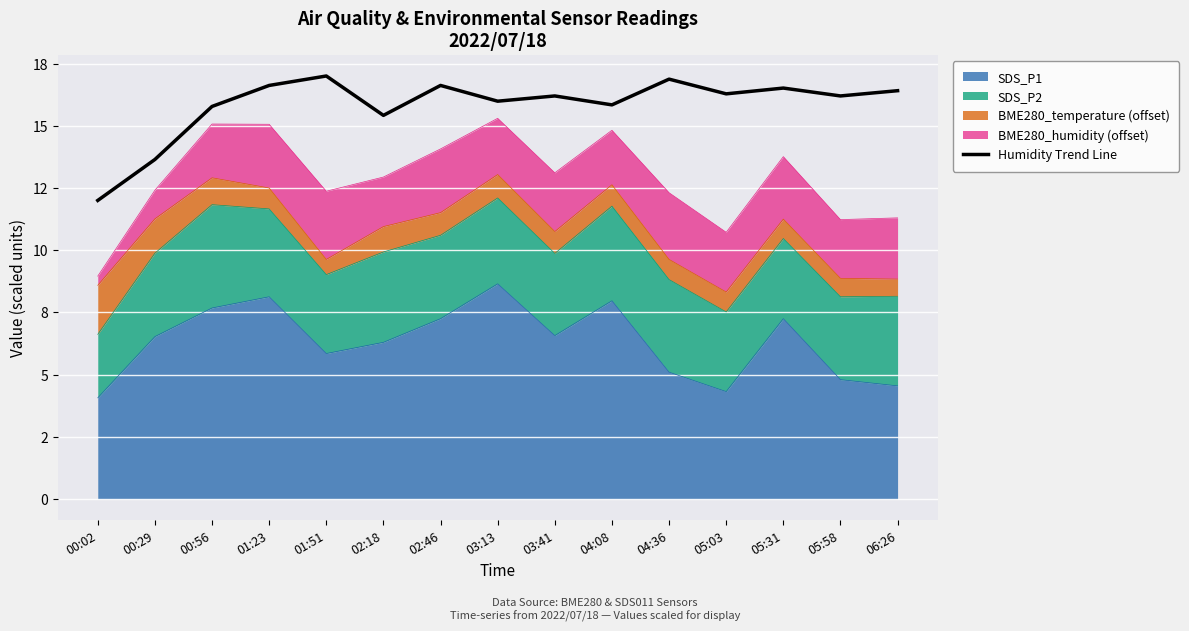

What is the difference between the maximum and minimum values?

5.0